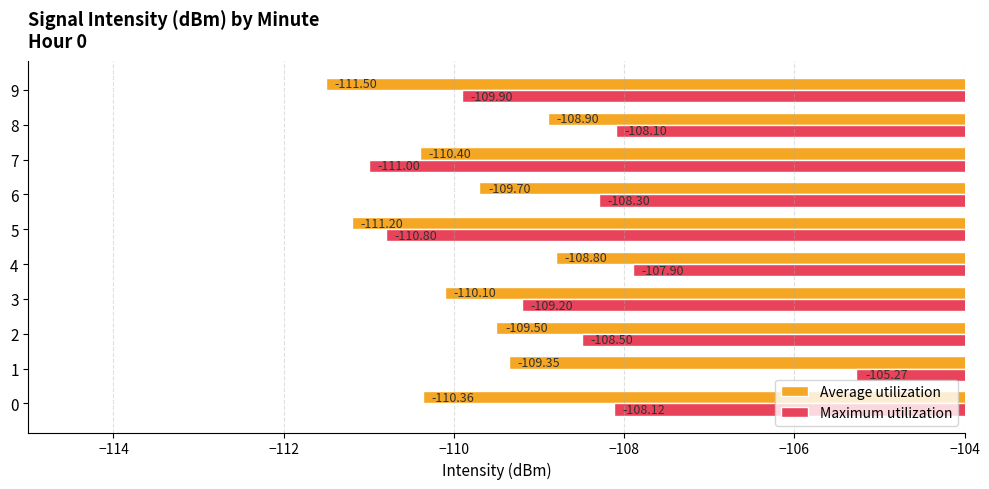

What is the average value of the Average utilization series?

-110.0